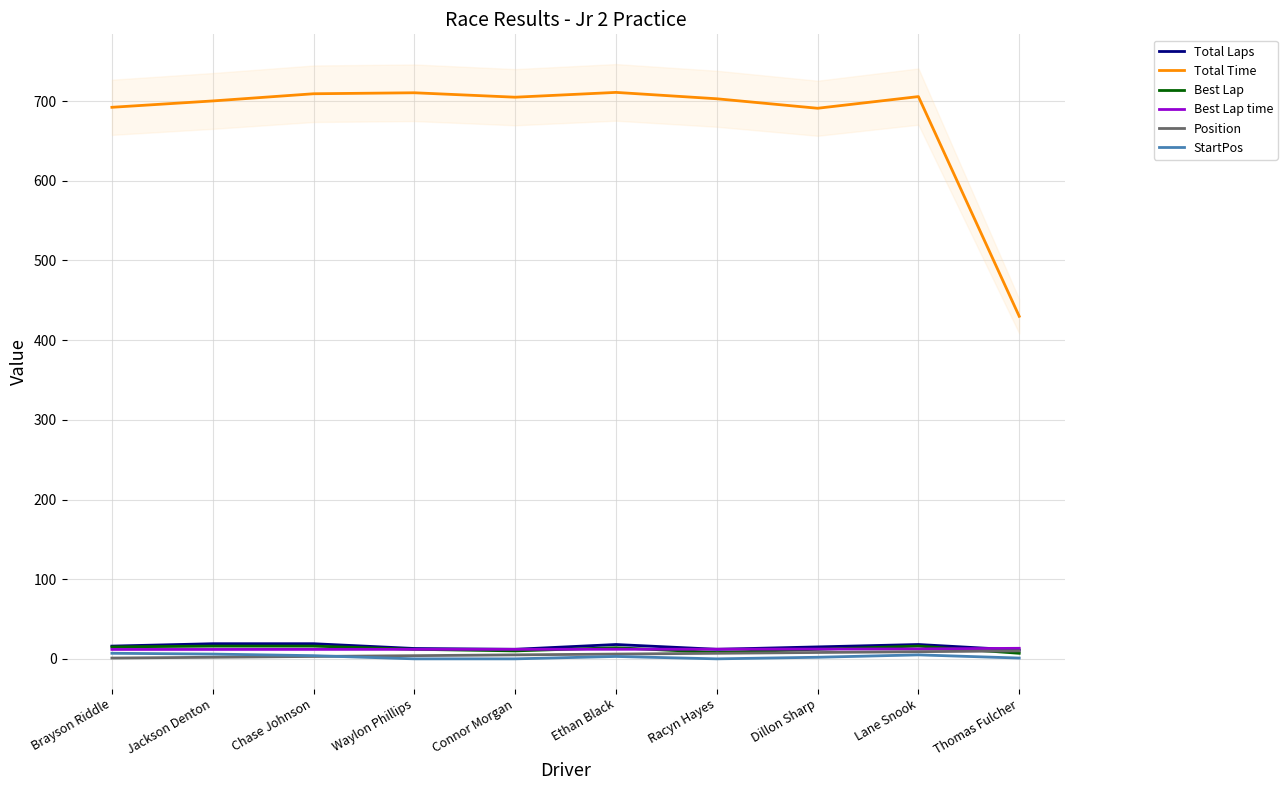

What is the label of the 3rd point from the left?

Chase Johnson